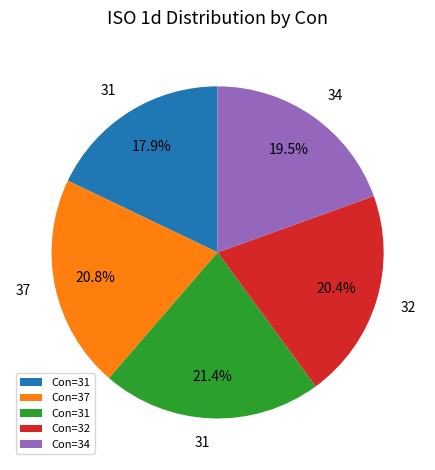

Is there a majority slice in this chart?

No